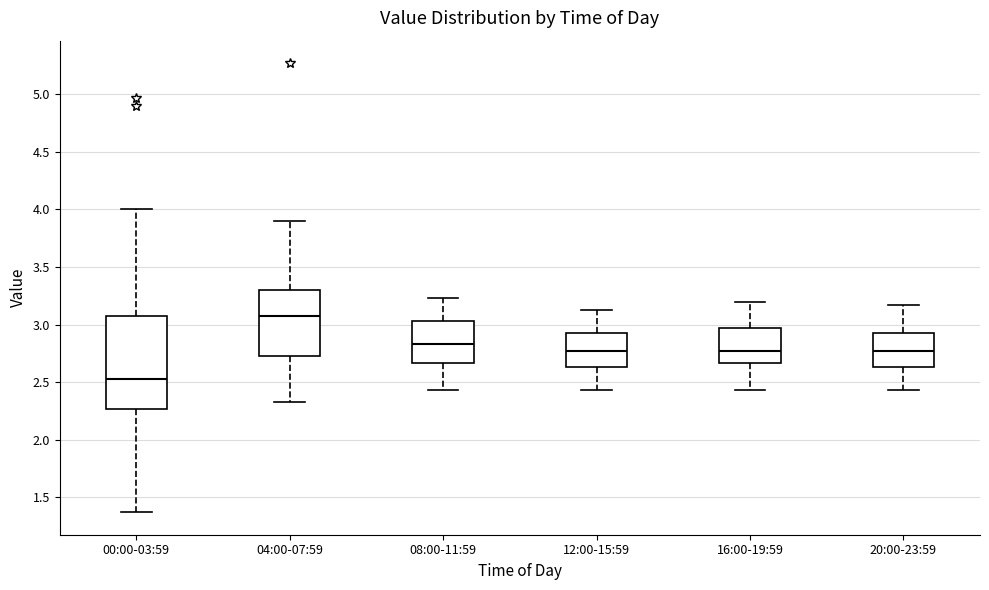

Comparing the boxes themselves (not the whiskers), which one is the tallest?

00:00-03:59